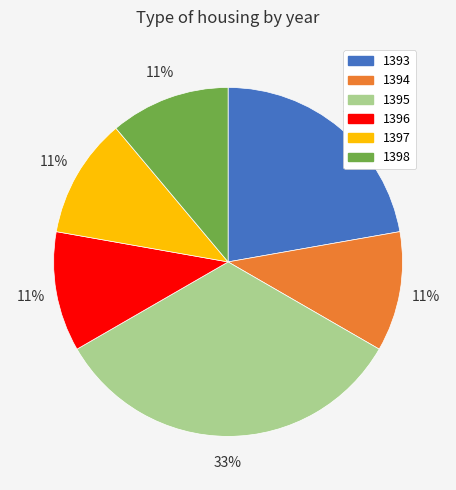

Which category has the biggest portion of the pie?

1395